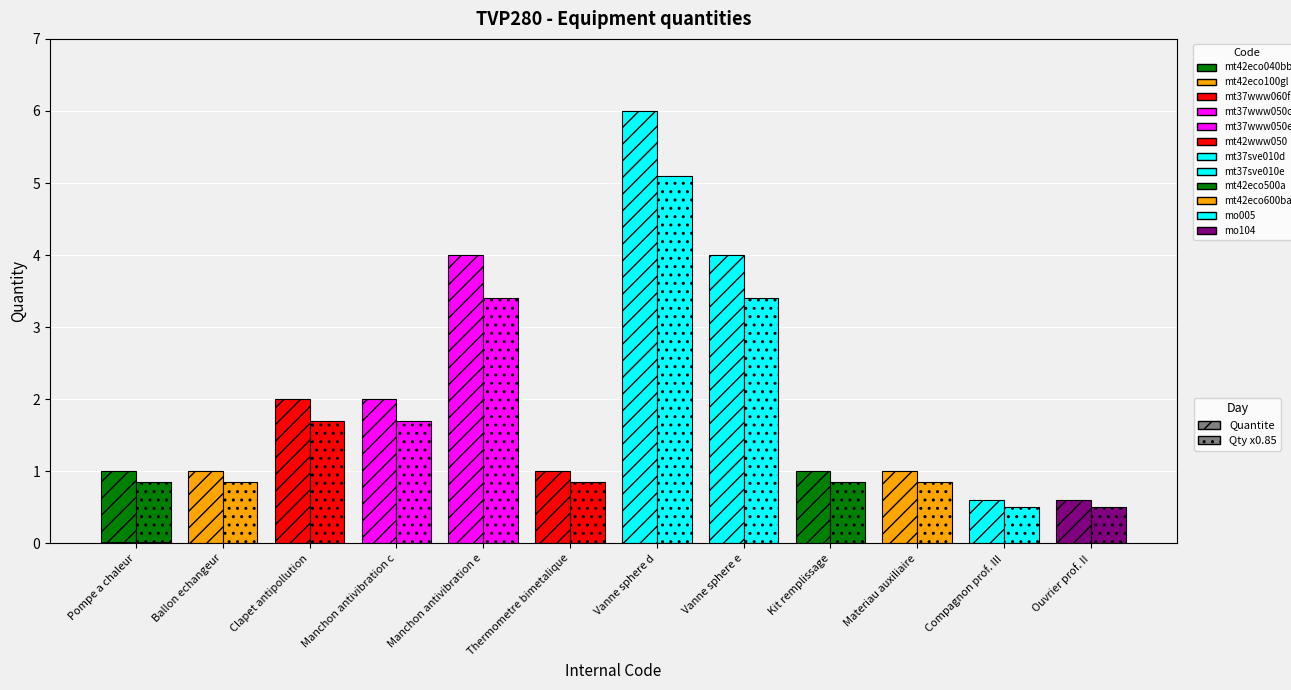

The value at mo005 is 1.0. True or false?

False